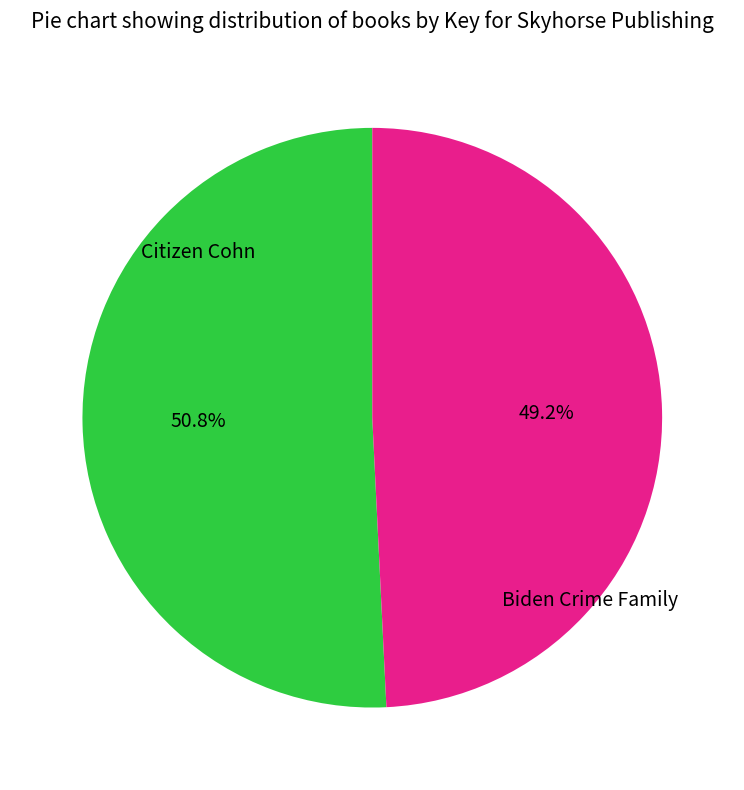

Is there any slice that represents more than half of the pie?

Yes